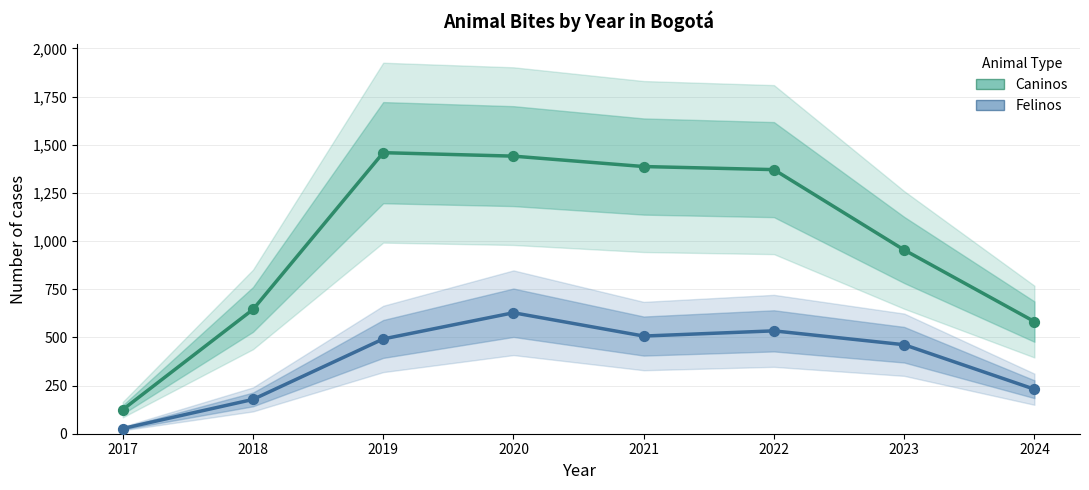

Which series has the widest spread of Y values?

Caninos